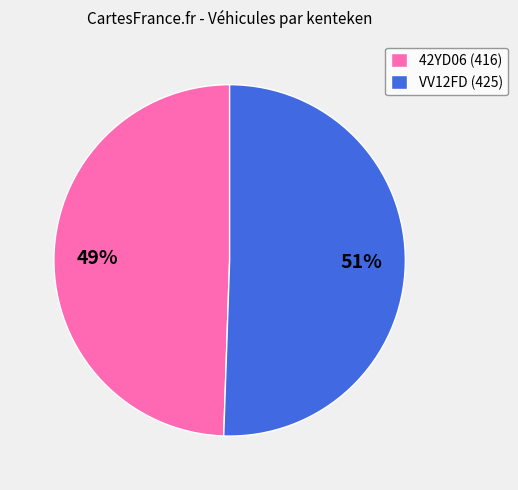

The 42YD06 slice represents 57% of the pie. True or false?

False